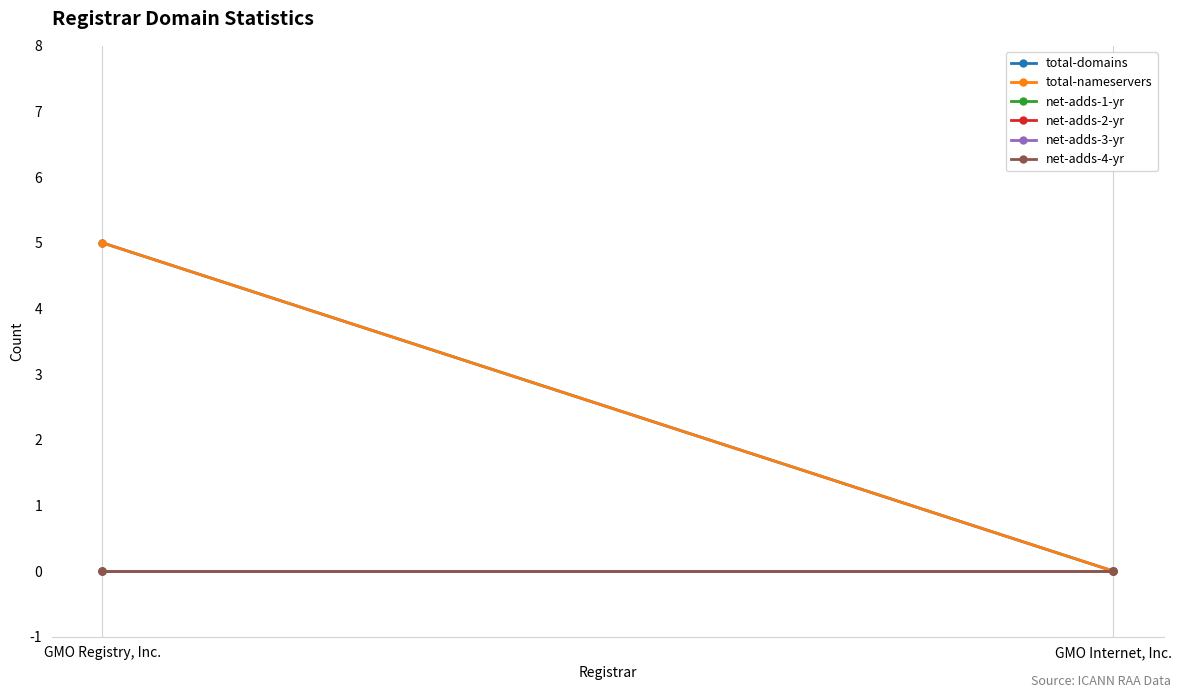

How many series are shown in this chart?

6